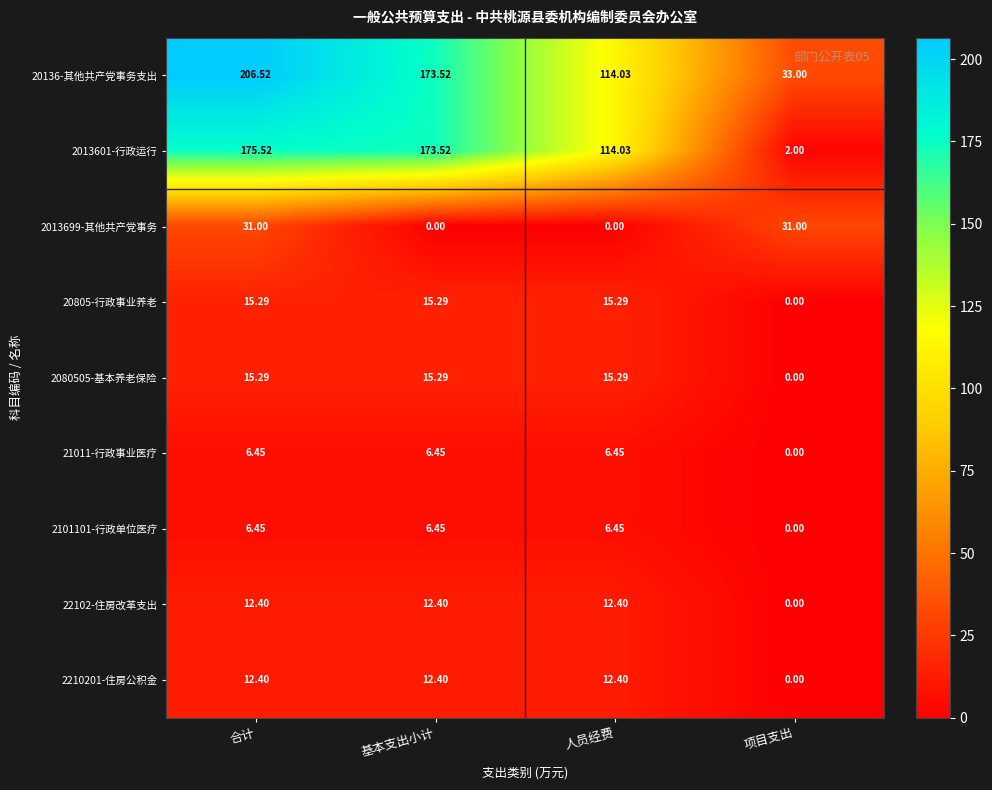

Which series has the largest total across all categories?

20136-其他共产党事务支出